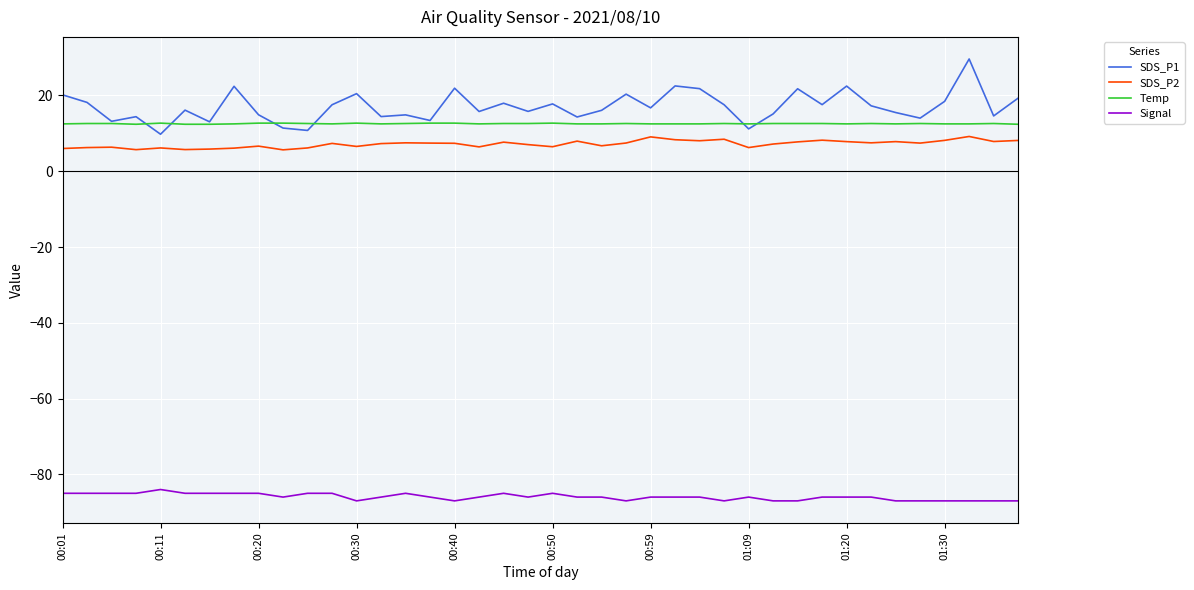

What is the greatest value displayed?

29.6